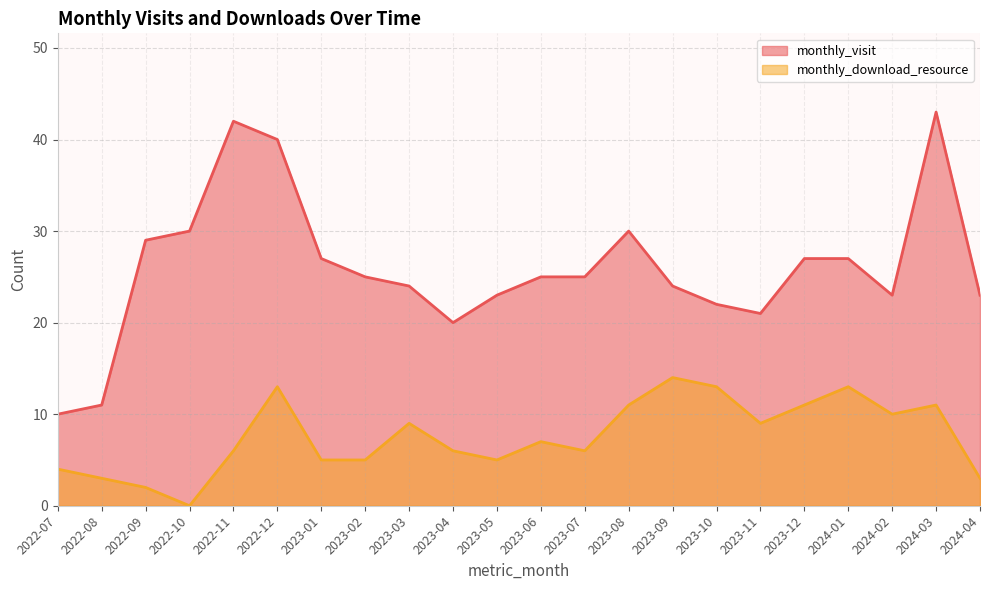

Which series has the largest range (max minus min)?

monthly_visit